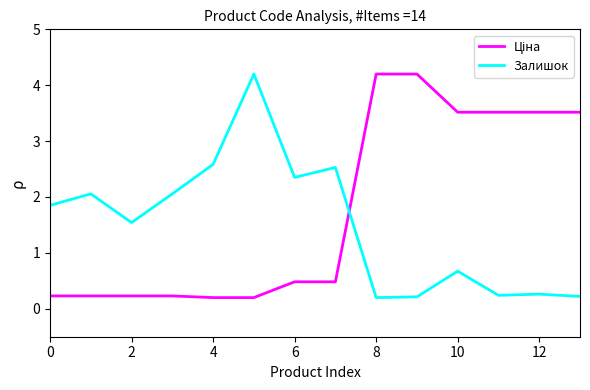

What is the maximum value shown in the chart?

4.2